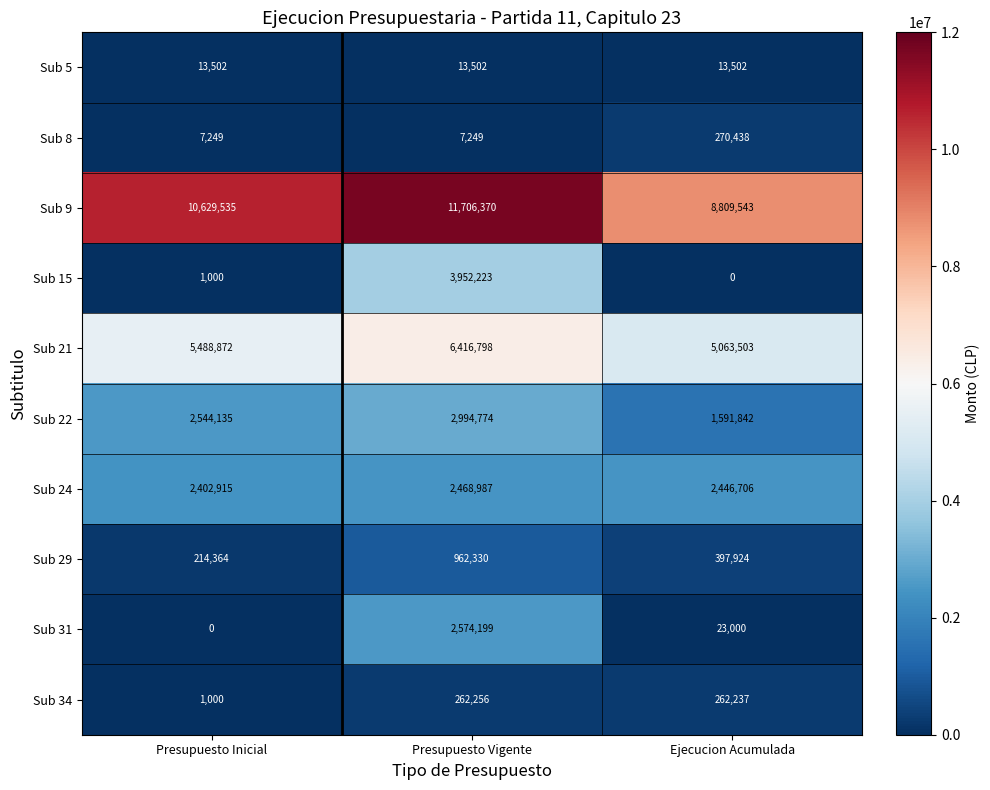

Rank the categories by Sub 31 value from highest to lowest.

Presupuesto Vigente, Ejecucion Acumulada, Presupuesto Inicial